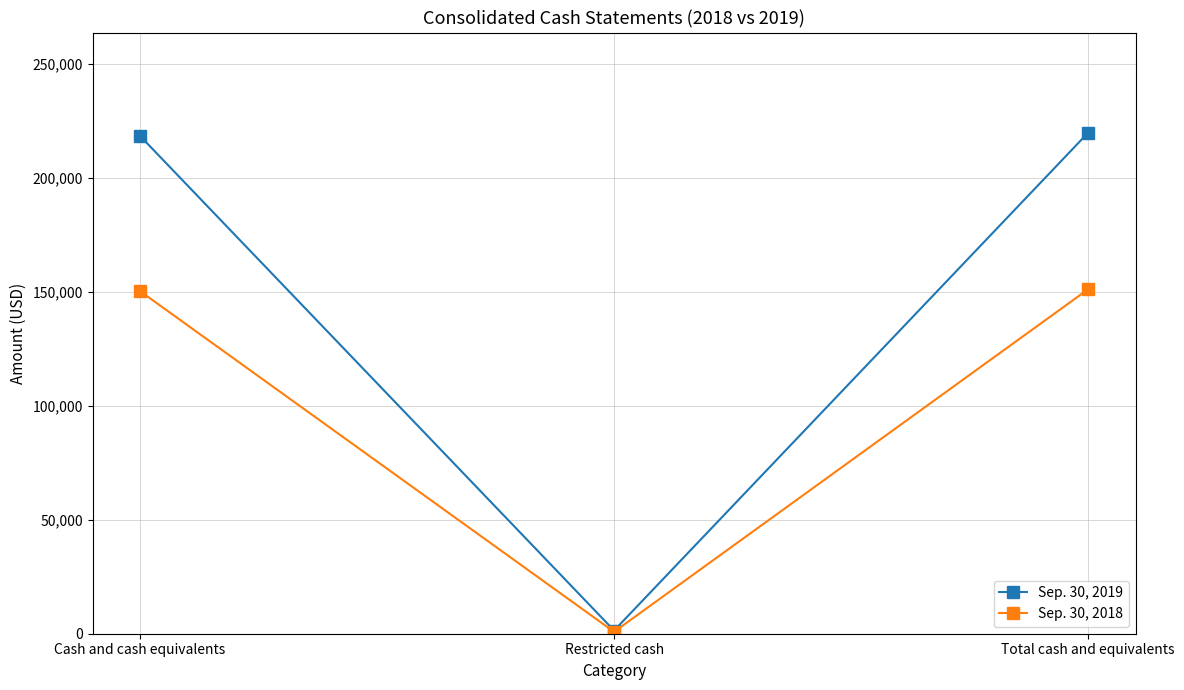

Does the chart have visible grid lines?

Yes